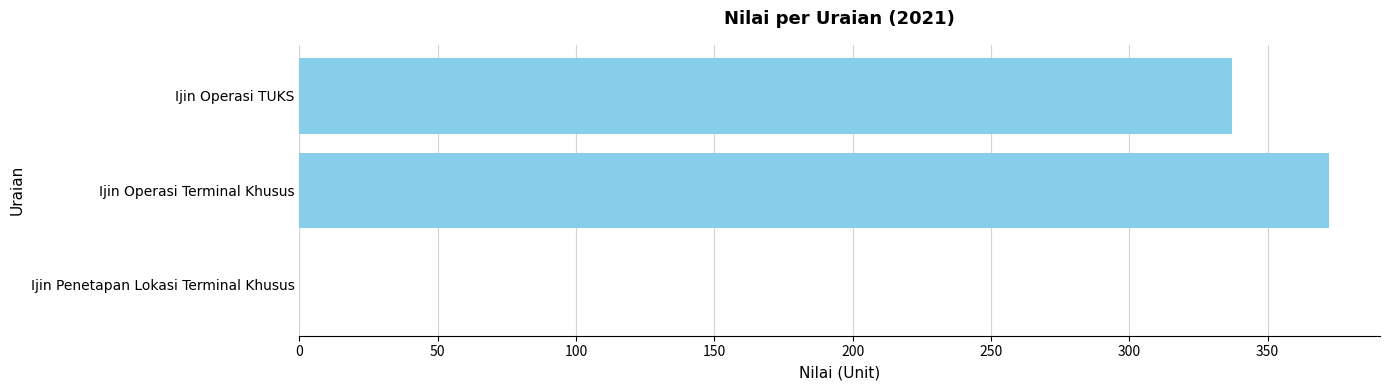

What is the change in value from Ijin Operasi Terminal Khusus to Ijin Operasi TUKS?

-35